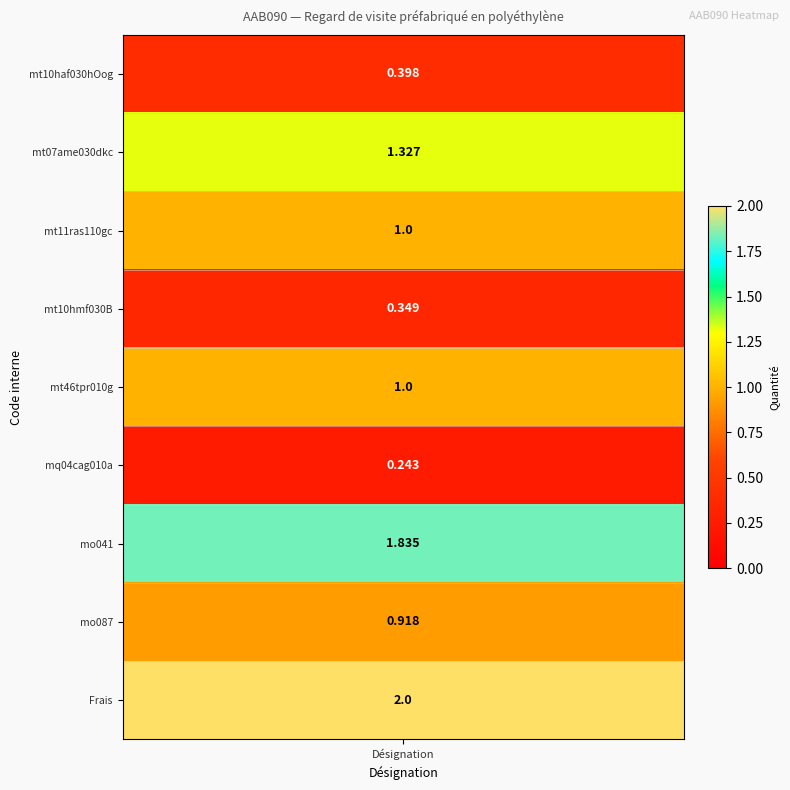

The value at 4 is 1.0. True or false?

True